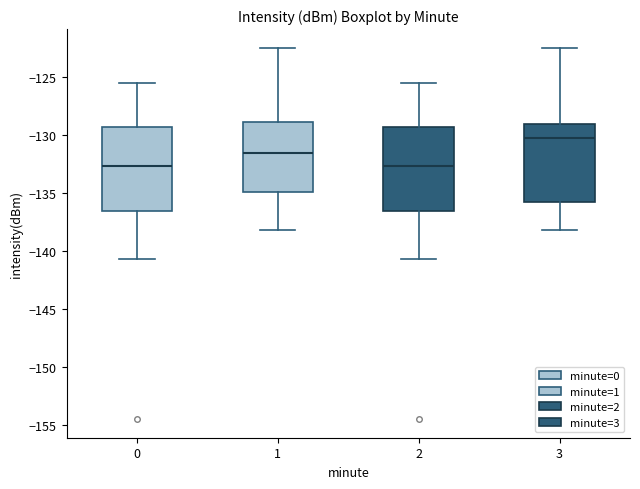

Which box's median line is the highest?

3